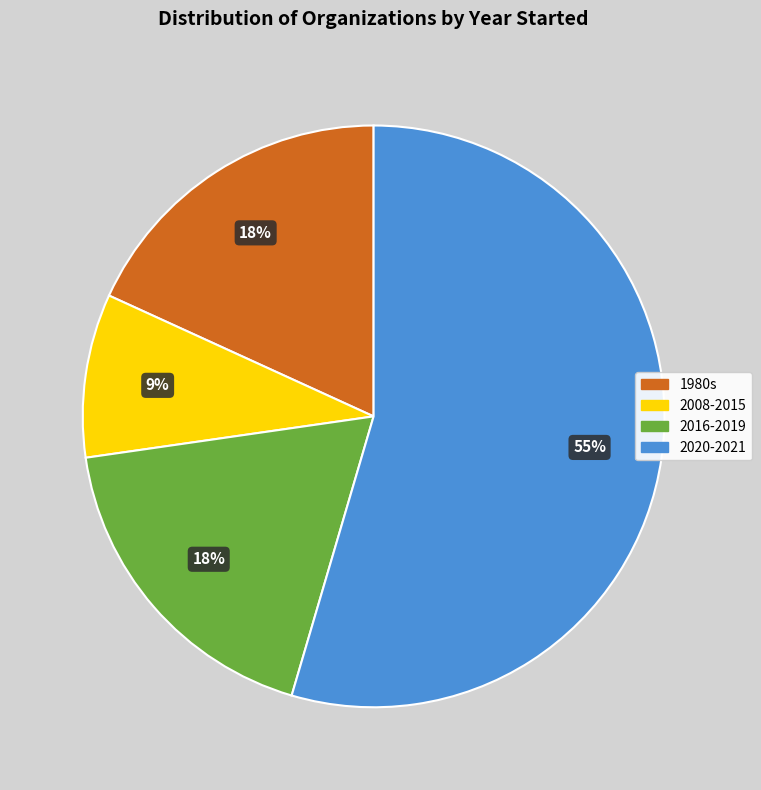

Combined, do 1980s and 2020-2021 account for over 50%?

Yes